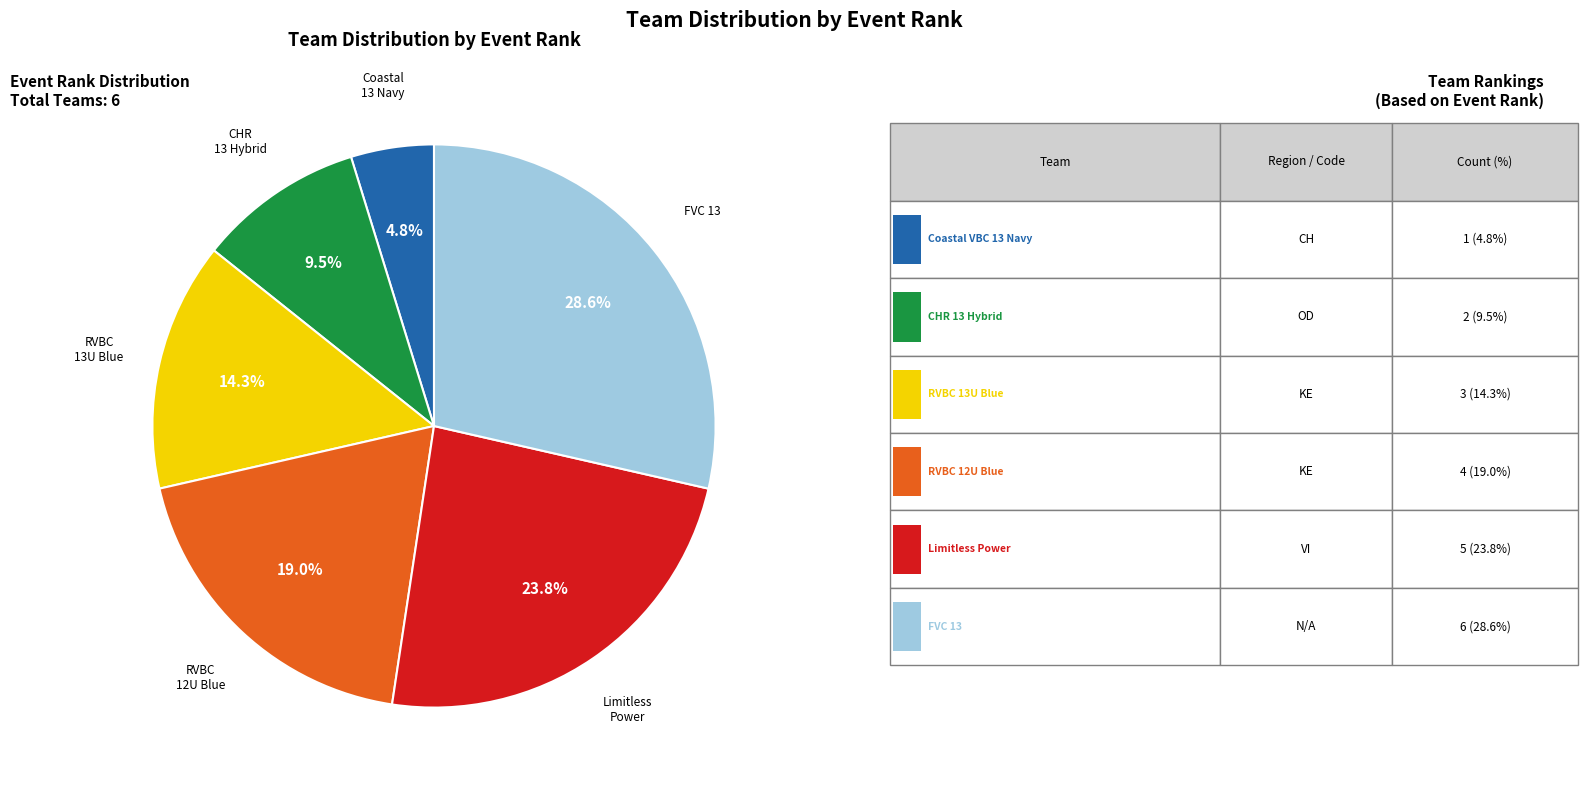

Is there any slice that represents more than half of the pie?

No